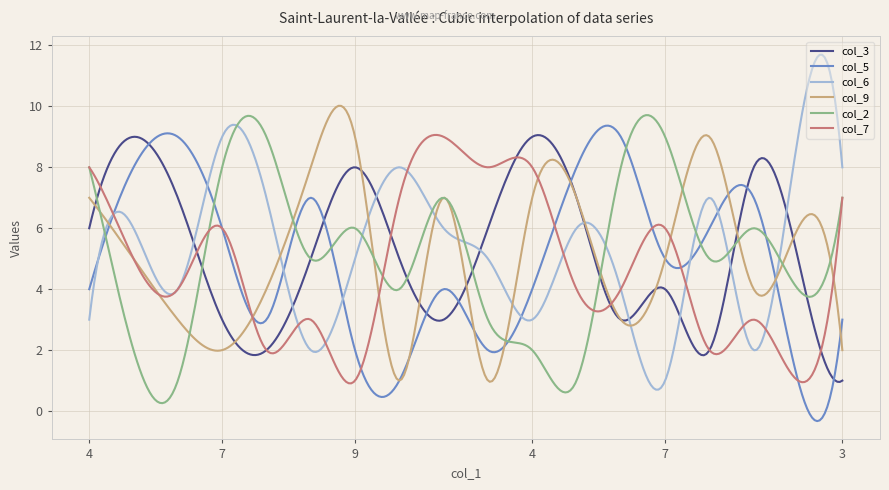

Which series has the largest range (max minus min)?

col_6